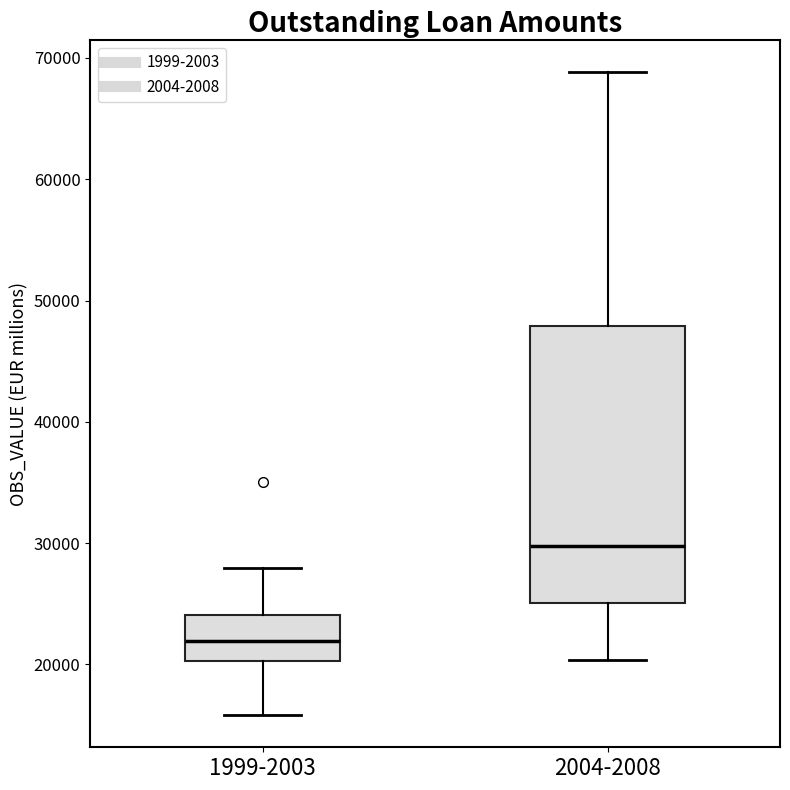

Reading left to right, read every box against the y-axis: the position of its median line, the range the box covers, and the ends of its whiskers. The values are not printed on the chart, so give them approximately, as read against the axis.

1999-2003: median 22000, box 20000 to 24000, whiskers 16000 to 28000
2004-2008: median 30000, box 25000 to 48000, whiskers 20000 to 69000